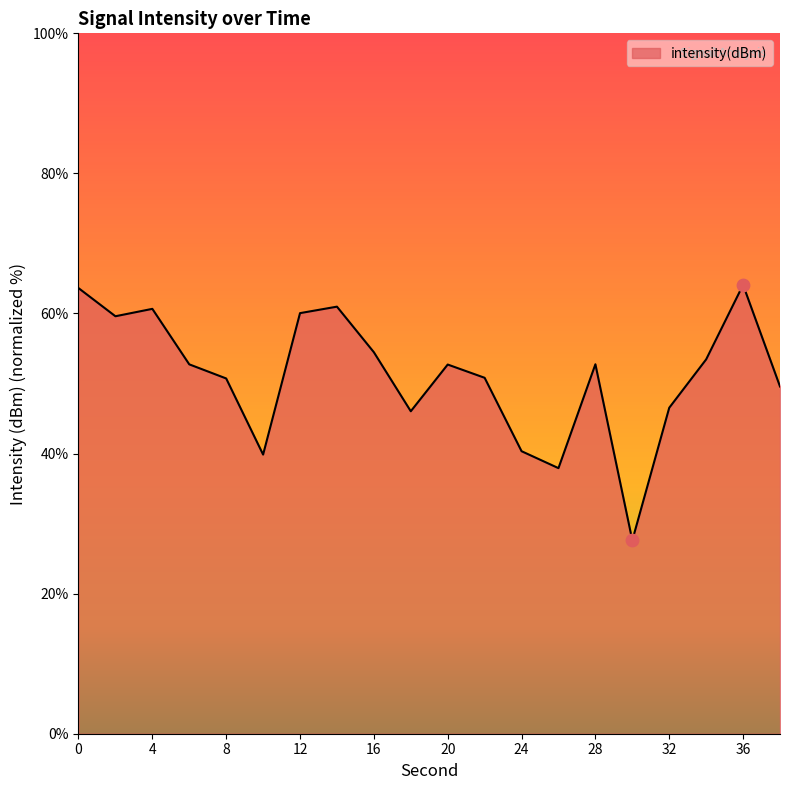

What is the smallest value displayed?

27.6